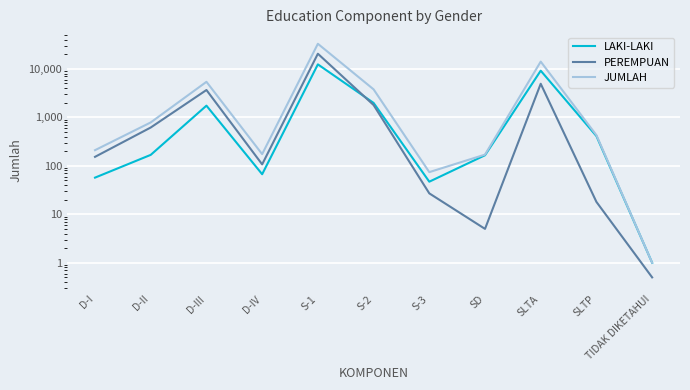

After their last crossing, which series has the higher values: PEREMPUAN or LAKI-LAKI?

LAKI-LAKI